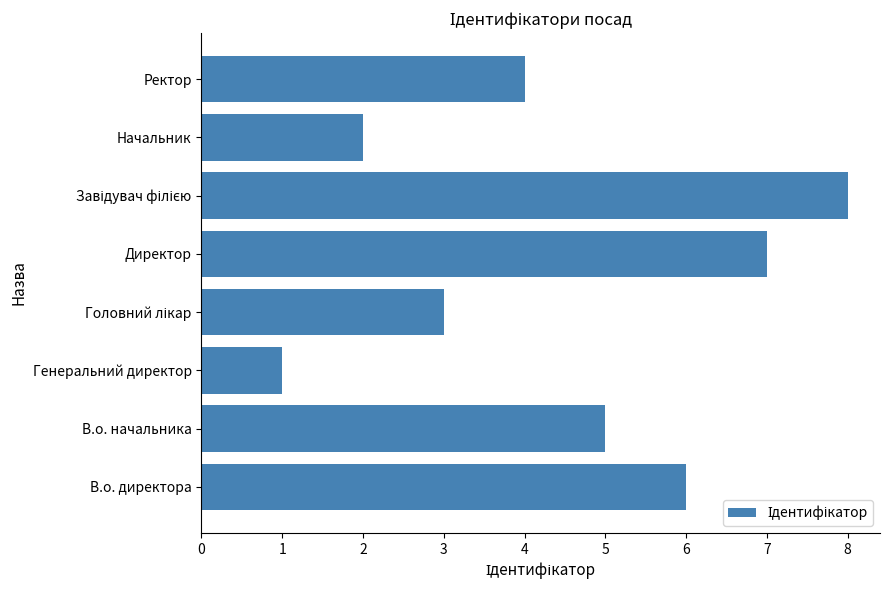

At which label is the value closest to 4?

Ректор